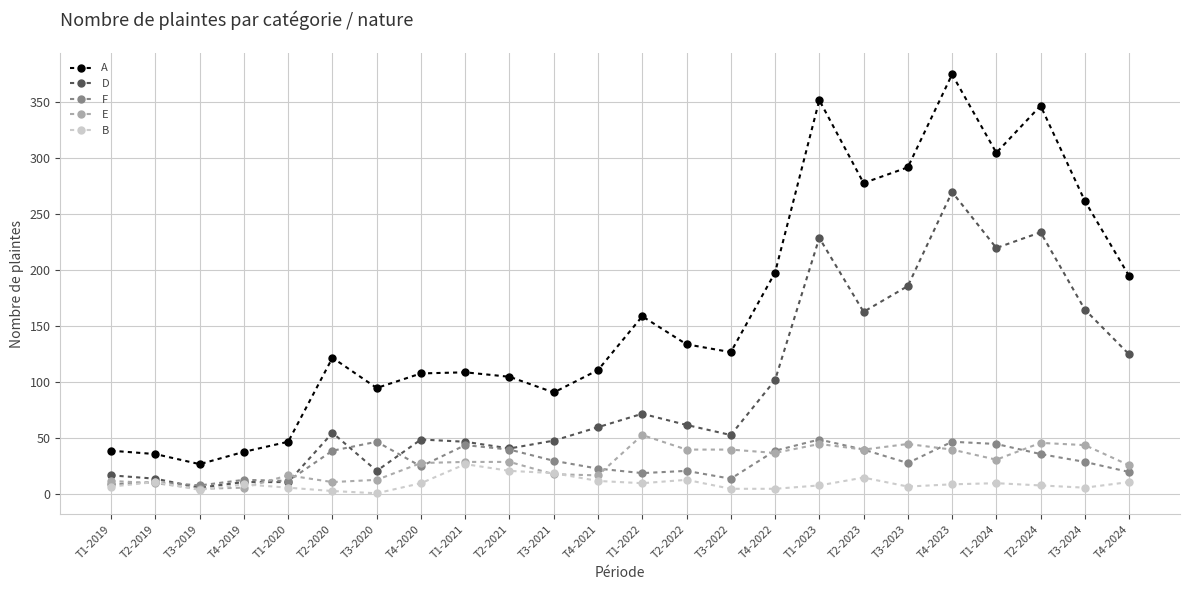

What is the label of the 12th point from the right?

T1-2022